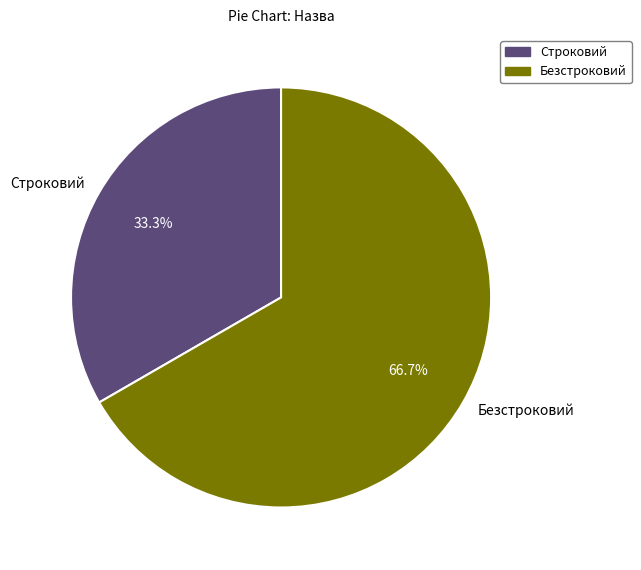

What percentage is the Строковий slice, to the nearest percent?

33%